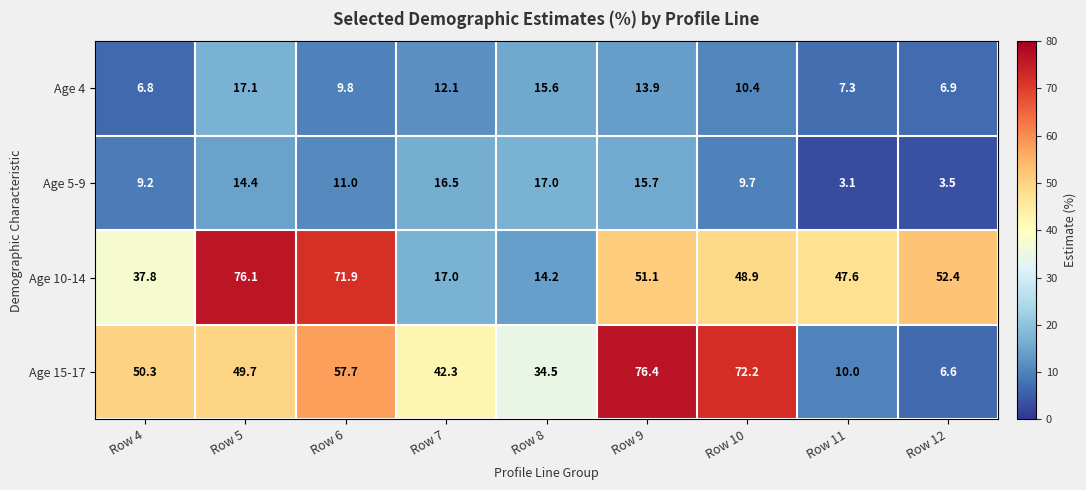

Which series changed the most between Row 9 and Row 11?

Age 15-17